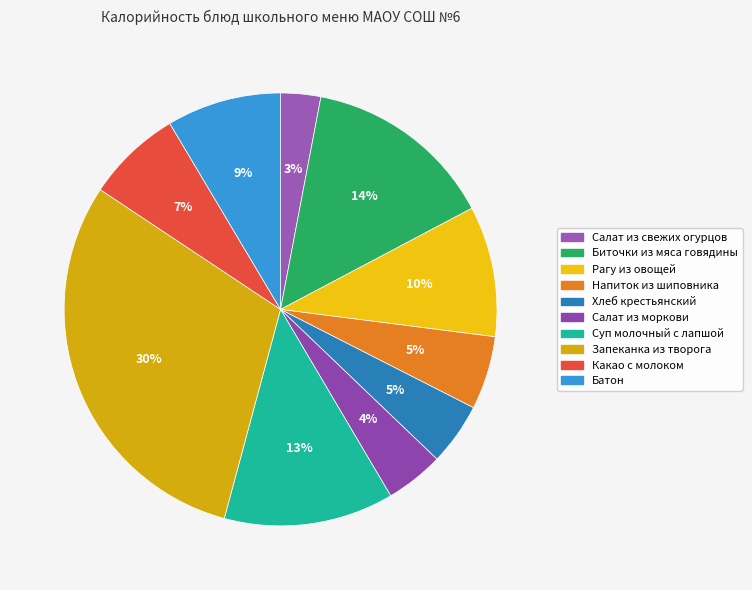

Is there any slice that represents more than half of the pie?

No